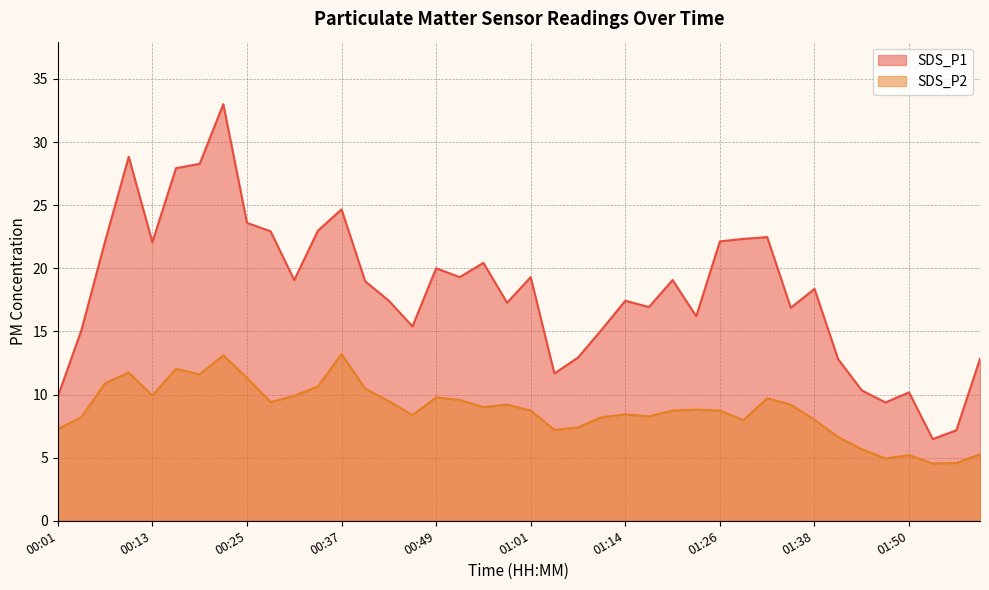

At how many categories does at least one series exceed 19?

19